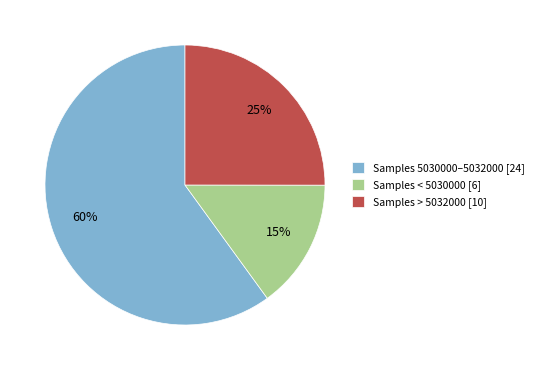

Which category accounts for the majority?

Samples 5030000–5032000 [24]